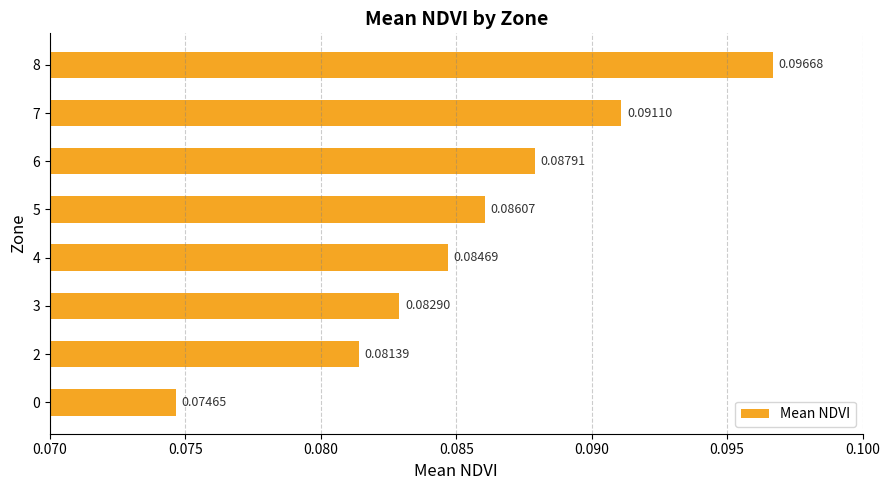

Which has a higher value, 7 or 5?

7